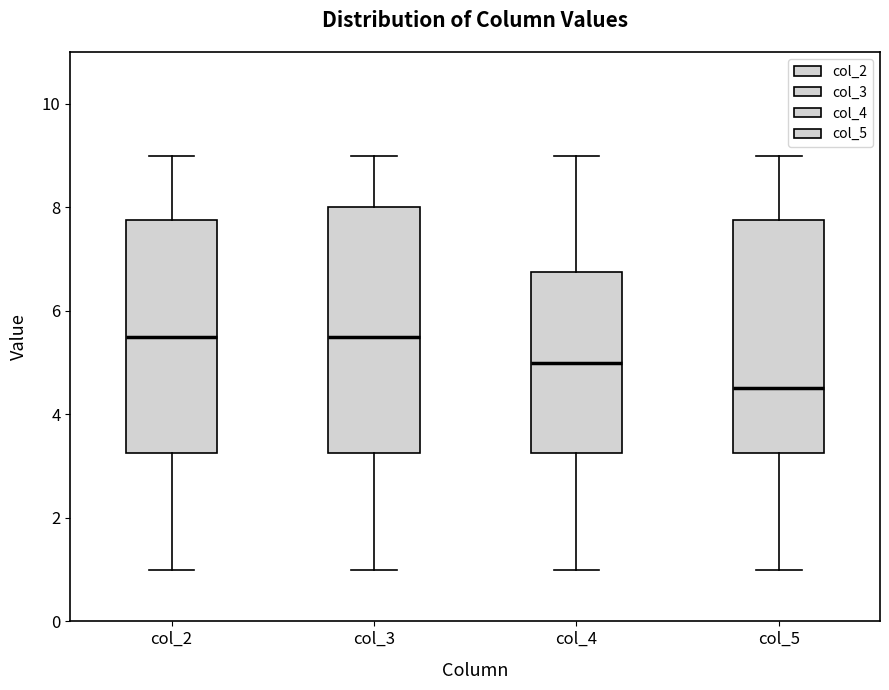

Which box is the tallest, from its lower edge to its upper edge?

col_3